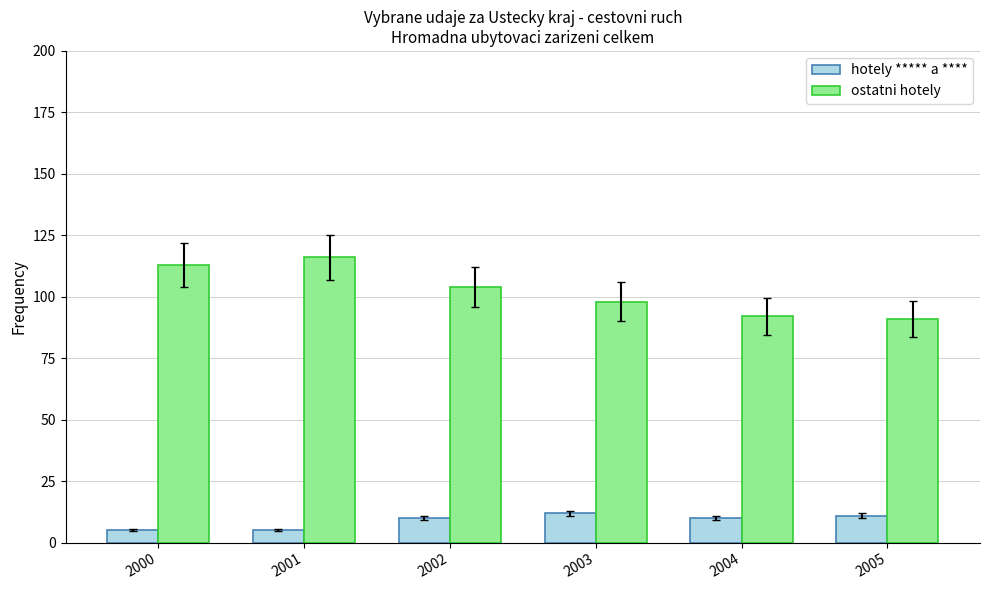

Which series has the largest total across all categories?

ostatni hotely